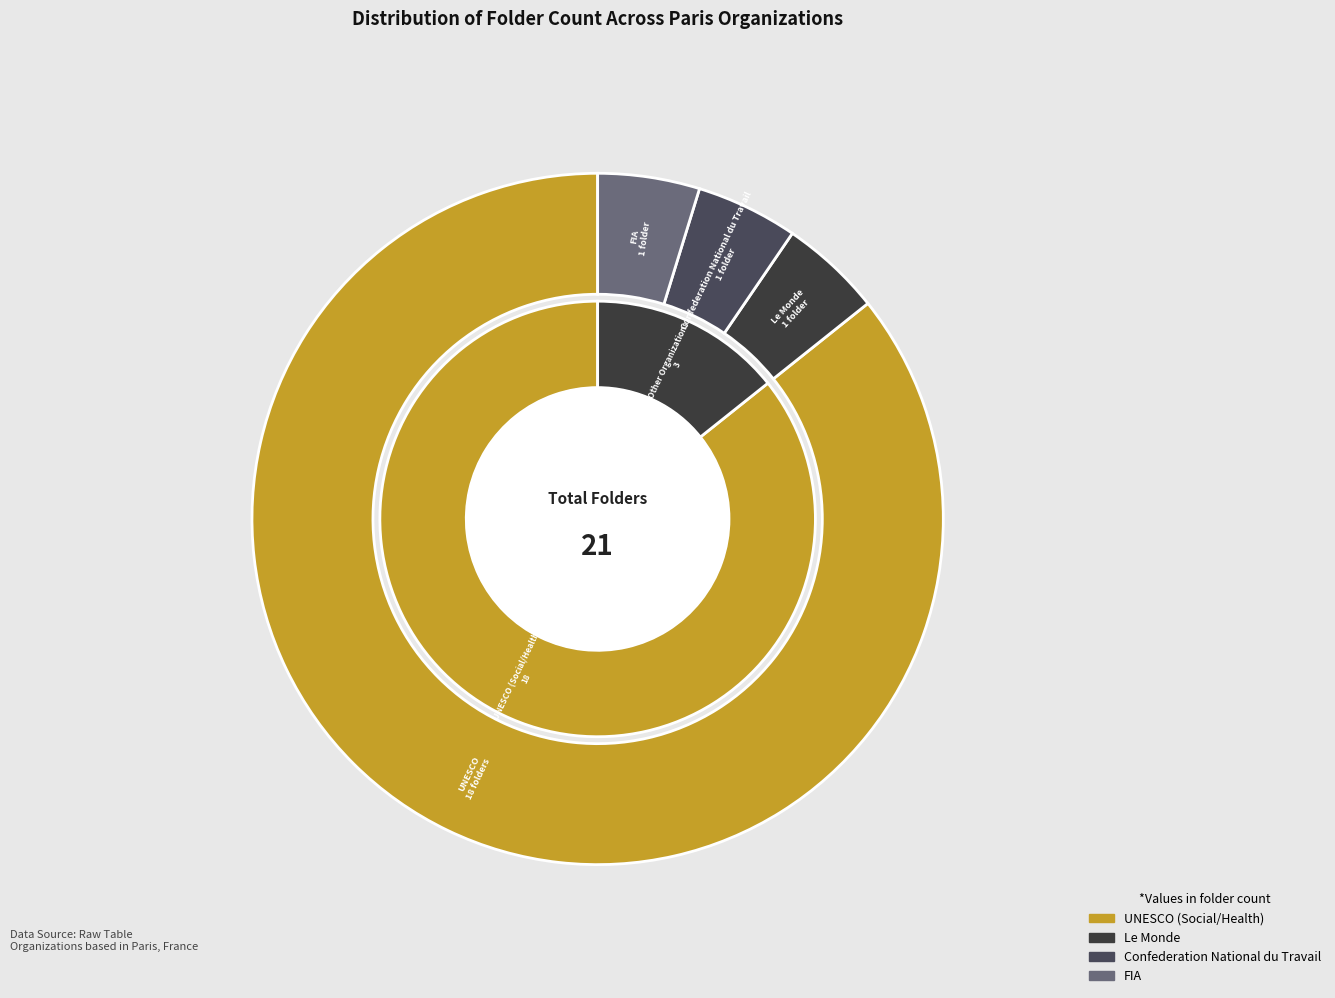

Is it true that Le Monde is 5% of the pie?

True